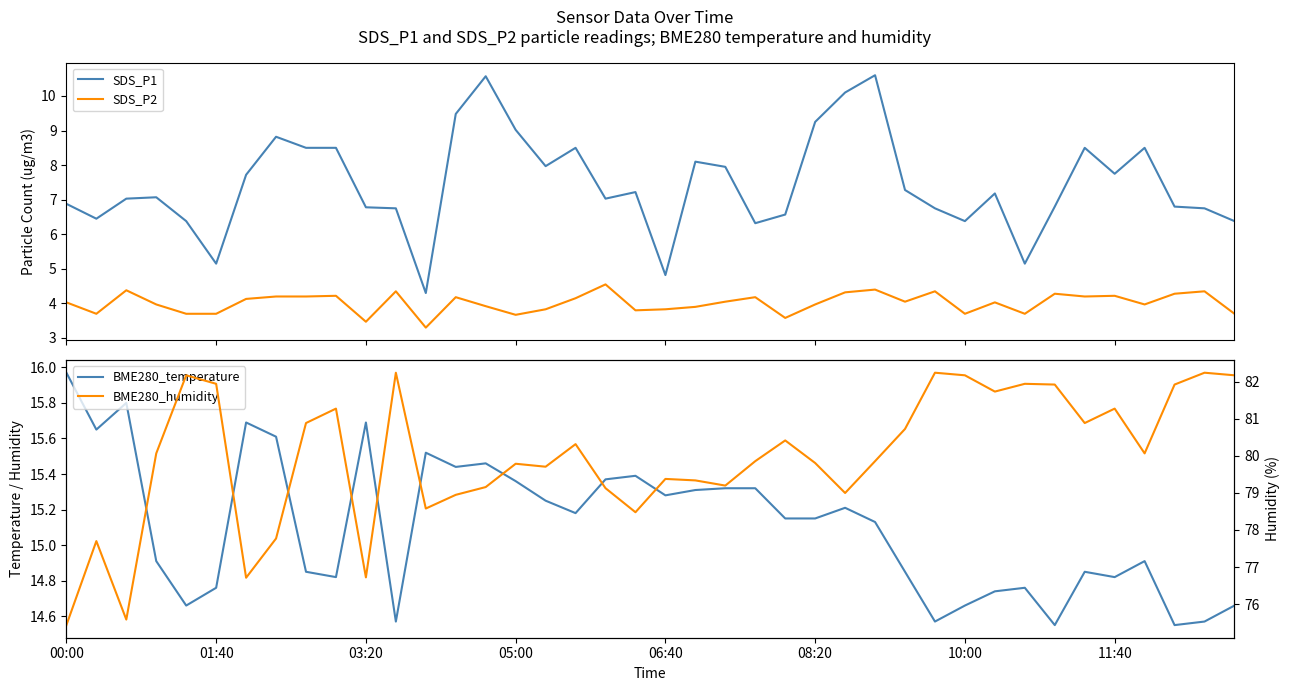

At which label does BME280_temperature first exceed 15?

00:00